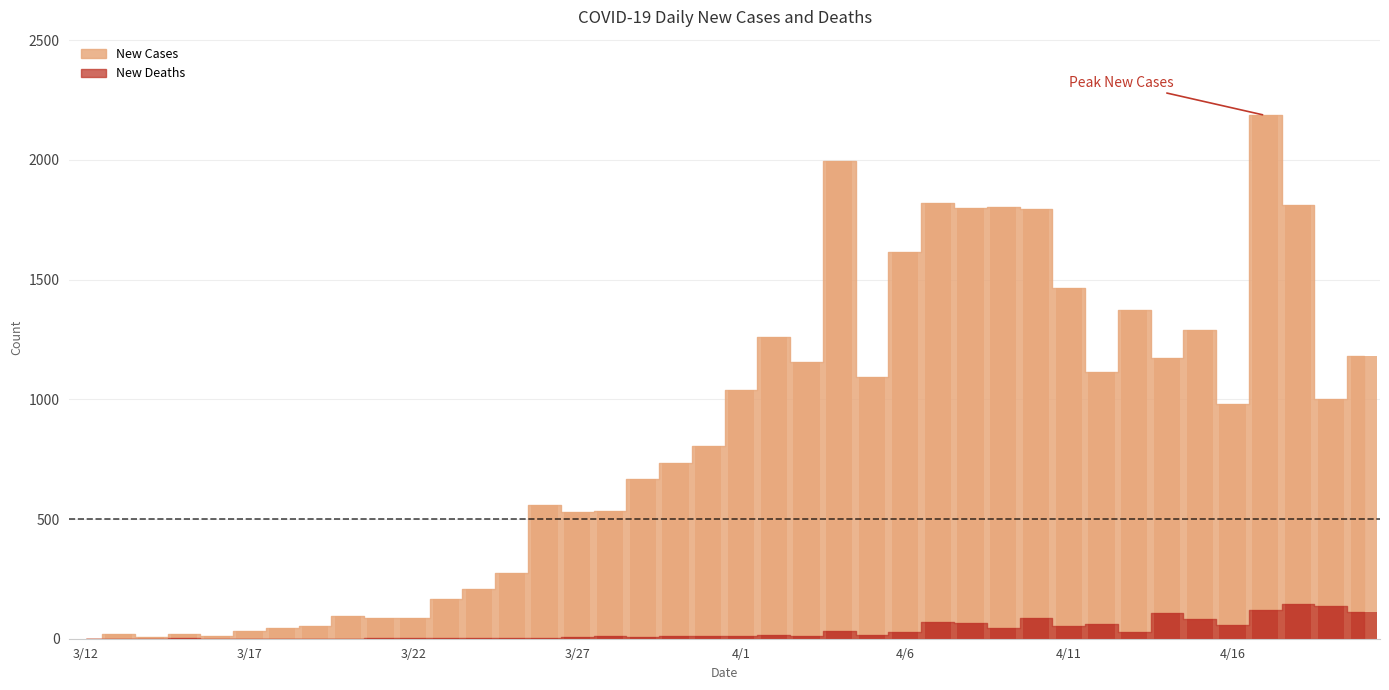

Reading left to right, what are all the values shown in this chart?

New Cases: 0	19	6	19	13	33	43	52	96	88	88	165	207	276	560	531	533	668	735	807	1041	1262	1156	1995	1095	1617	1818	1798	1803	1794	1464	1116	1372	1173	1288	982	2186	1810	1003	1180
New Deaths: 0	0	0	1	0	0	0	0	0	1	1	3	1	4	5	6	12	7	10	12	11	16	12	34	14	29	71	64	46	86	55	60	29	106	83	58	120	145	135	111